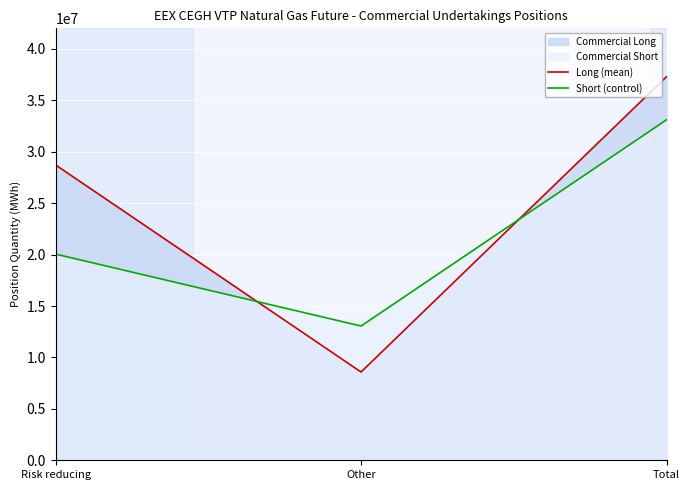

How many lines are shown in the chart?

2